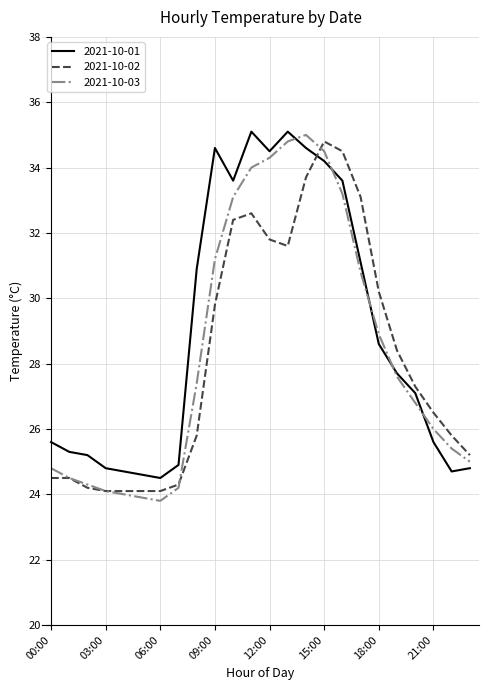

What is the minimum value shown in the chart?

23.8